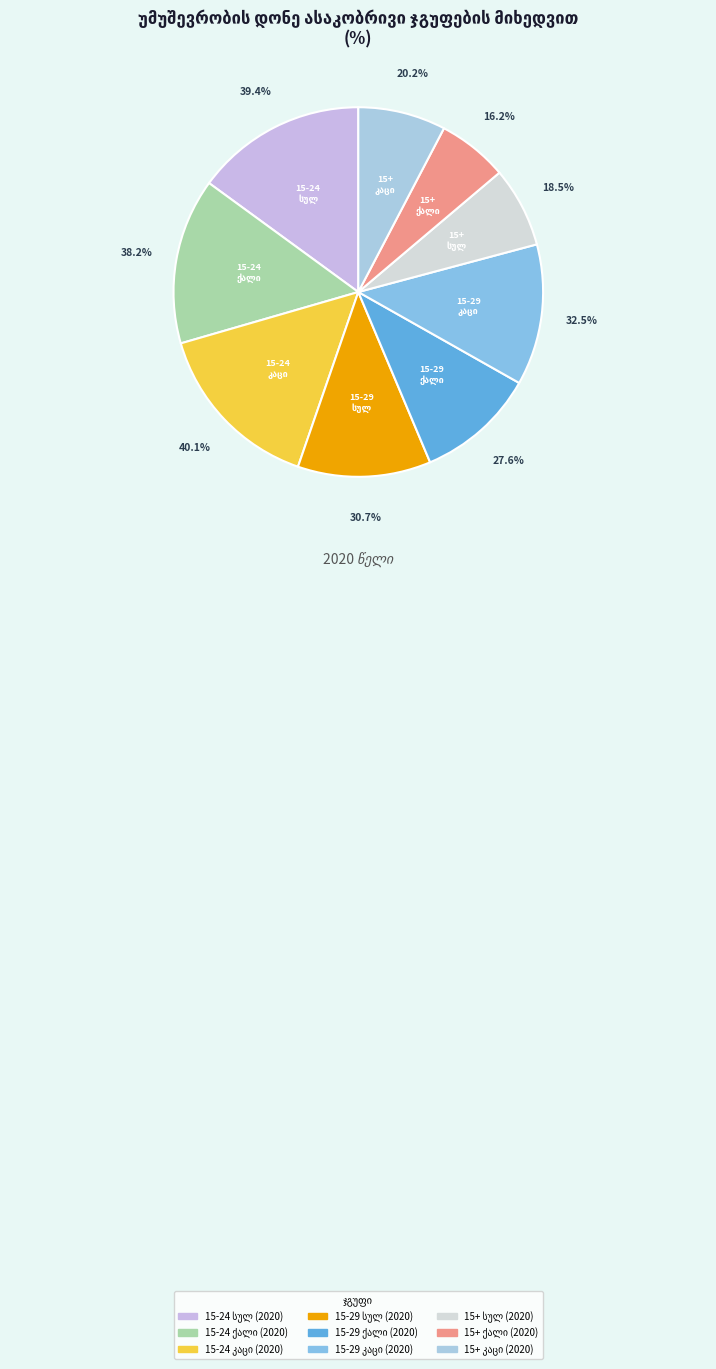

What percentage is the 15-29 ქალი (2020) slice, to the nearest percent?

10%